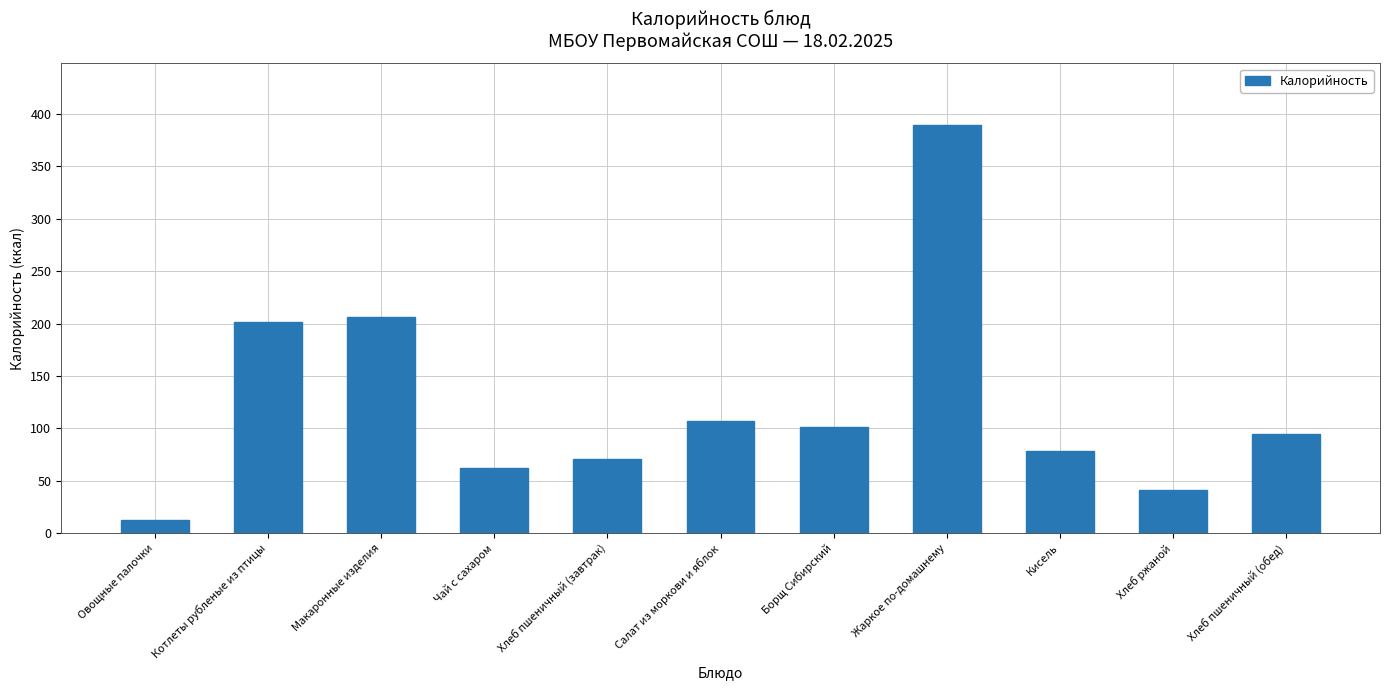

List the labels in order of value, smallest first.

Овощные палочки, Хлеб ржаной, Чай с сахаром, Хлеб пшеничный (завтрак), Кисель, Хлеб пшеничный (обед), Борщ Сибирский, Салат из моркови и яблок, Котлеты рубленые из птицы, Макаронные изделия, Жаркое по-домашнему